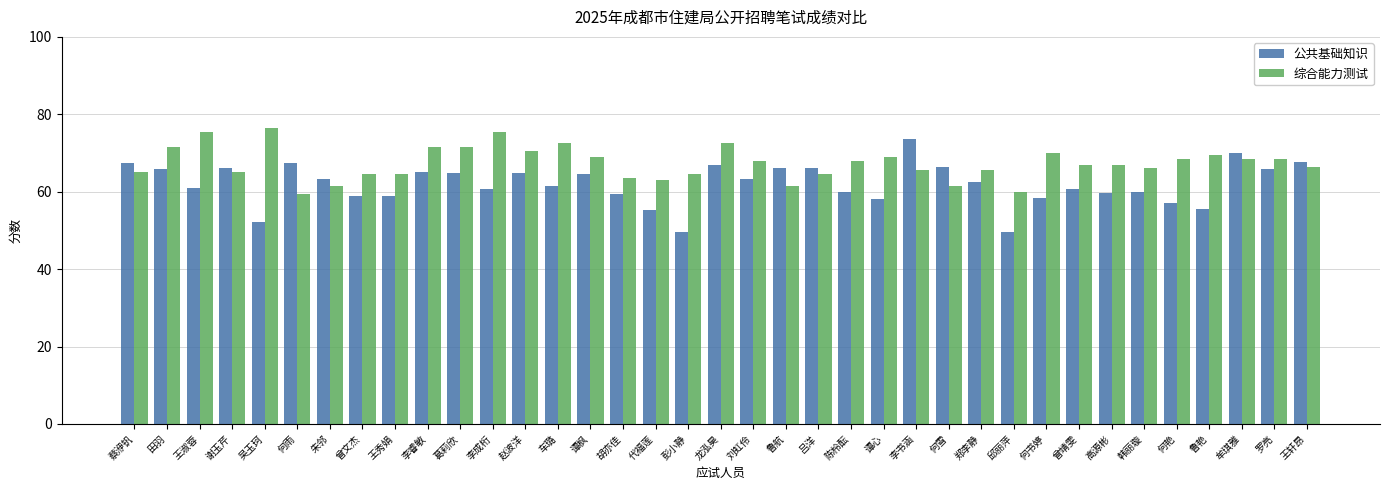

Are the bars grouped side by side (vs. stacked)?

Yes